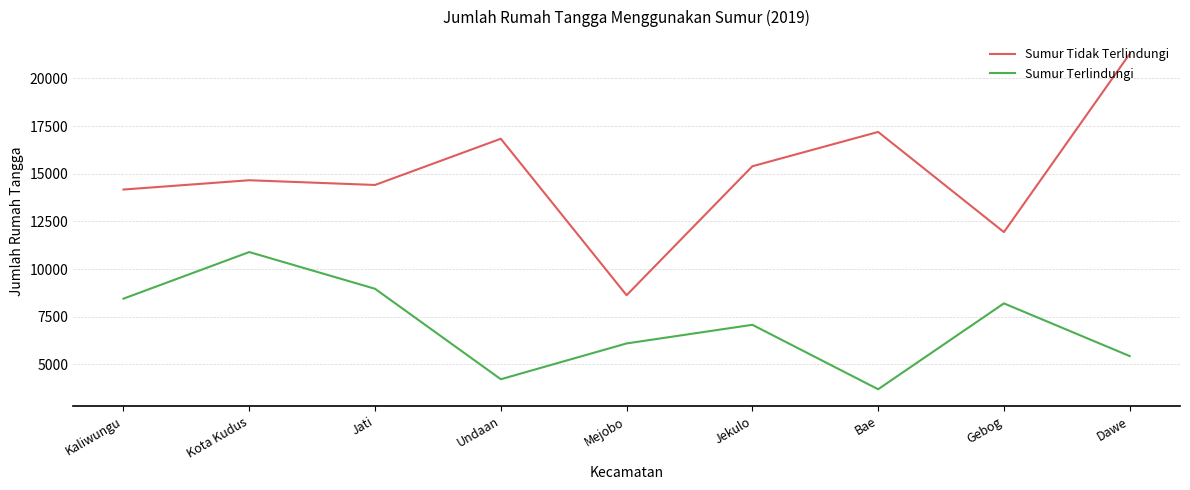

The value of Sumur Terlindungi at Kota Kudus is 3668. True or false?

False